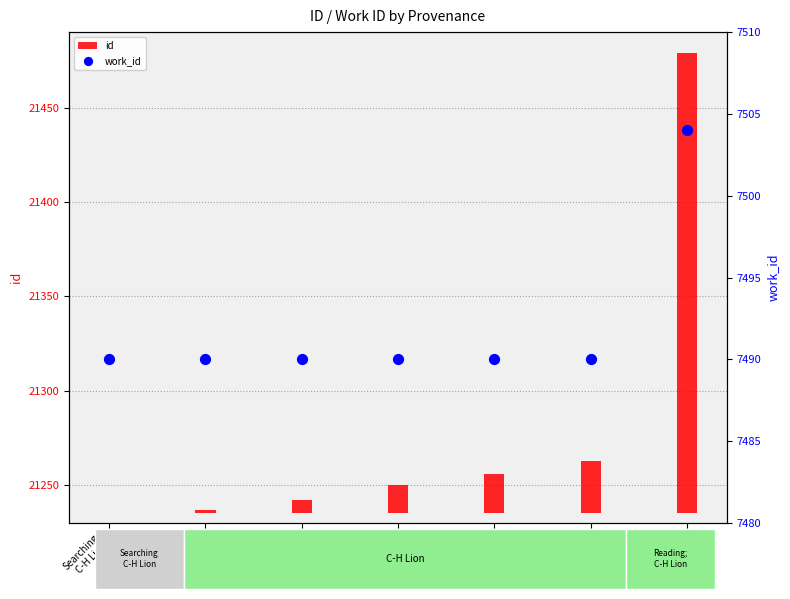

Which series contains the lowest Y value?

id